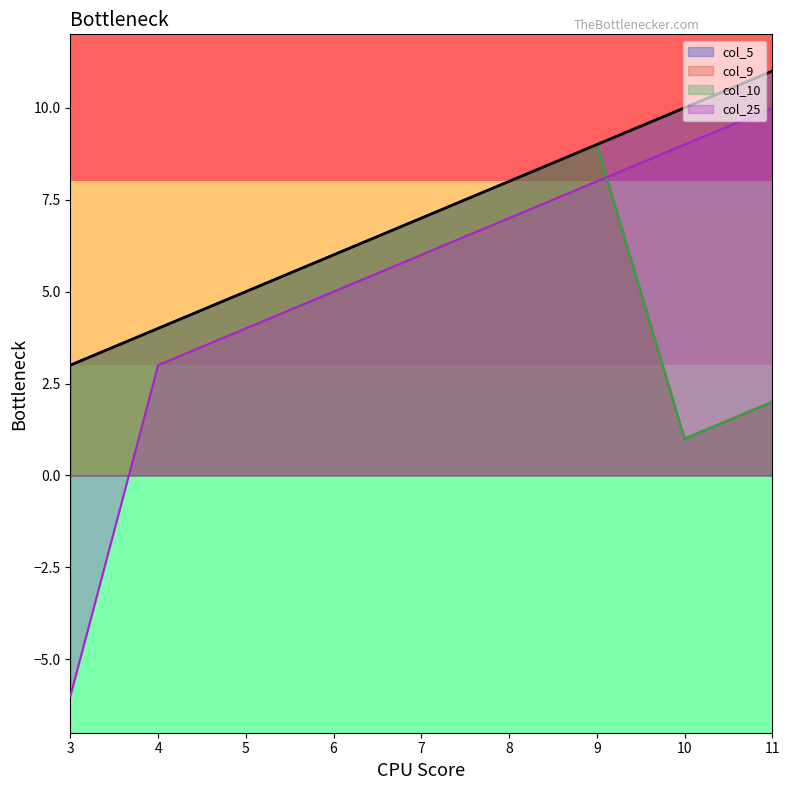

What is the maximum value for col_25?

10